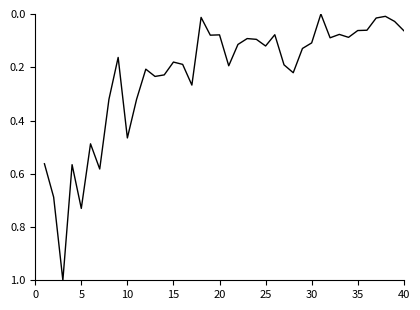

What is the difference between the maximum and minimum values?

1.0